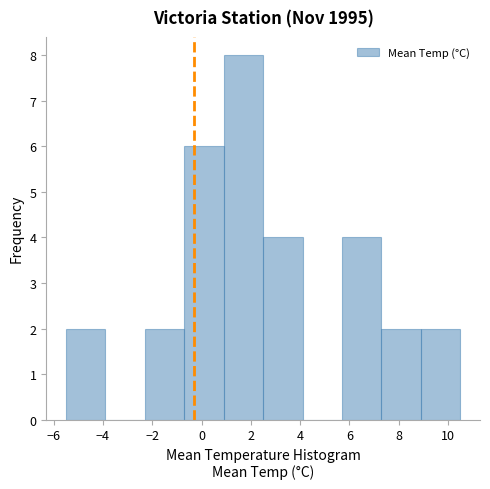

Reading left to right, transcribe this chart: for each bar, give the range it covers on the x-axis and its height. Neither the bar edges nor the heights are printed on the chart, so give them approximately, as read against the axes.

-5.5 to -3.9: 2
-3.9 to -2.3: 0
-2.3 to -0.7: 2
-0.7 to 0.9: 6
0.9 to 2.5: 8
2.5 to 4.1: 4
4.1 to 5.7: 0
5.7 to 7.3: 4
7.3 to 8.9: 2
8.9 to 10.5: 2